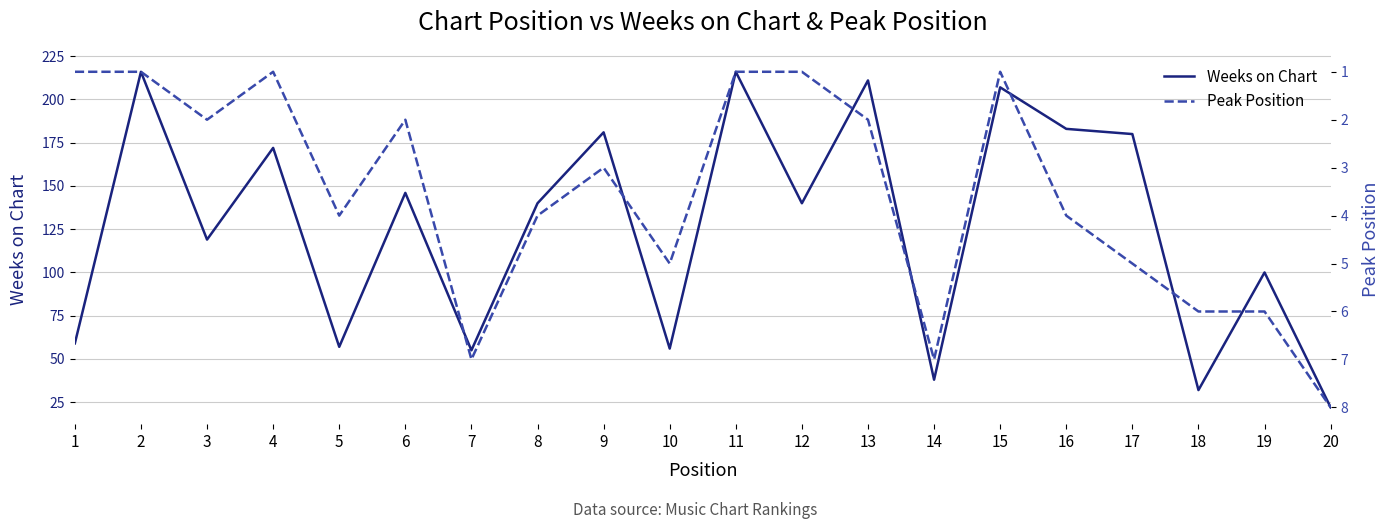

What is the greatest value displayed?

216